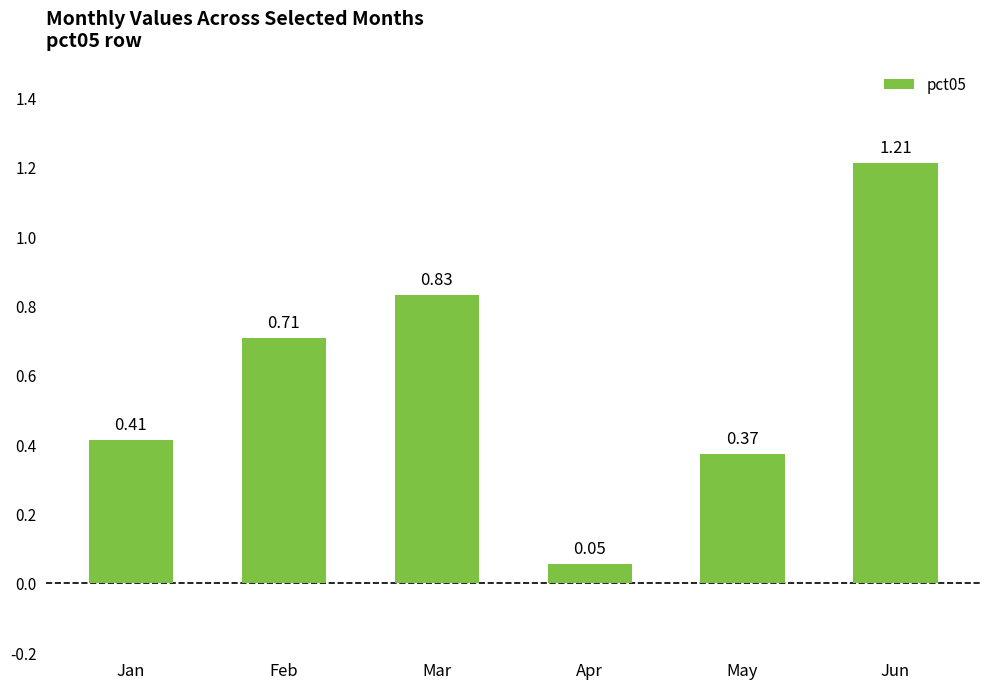

True or false: the data shows 0.6 at May.

False